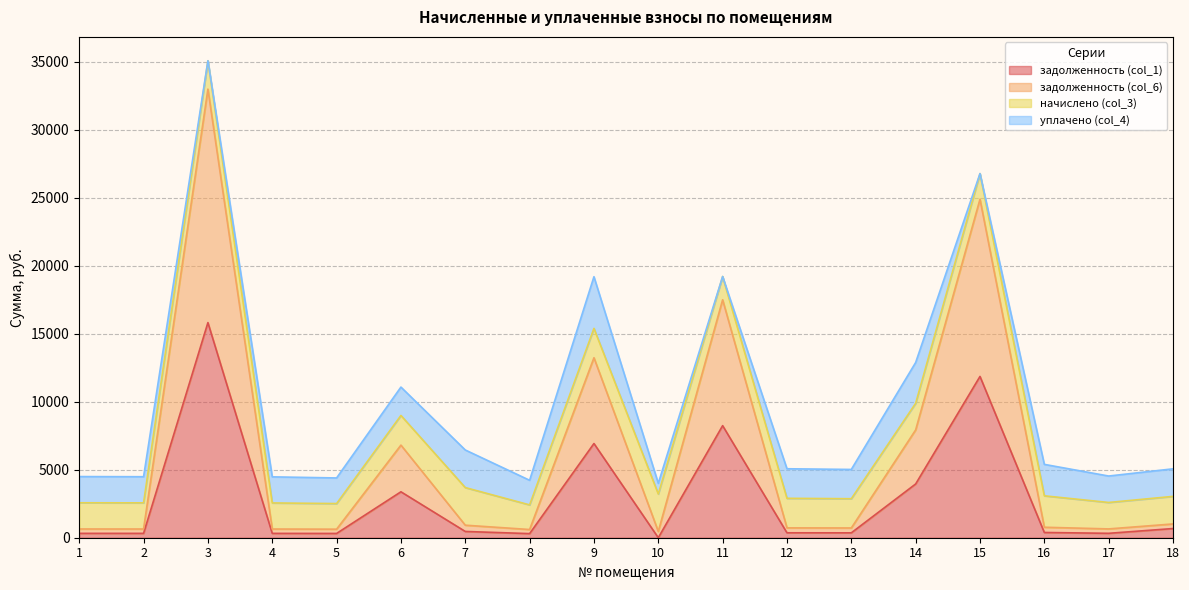

What is the difference between the second highest and minimum values in the задолженность (col_1) series?

11858.4